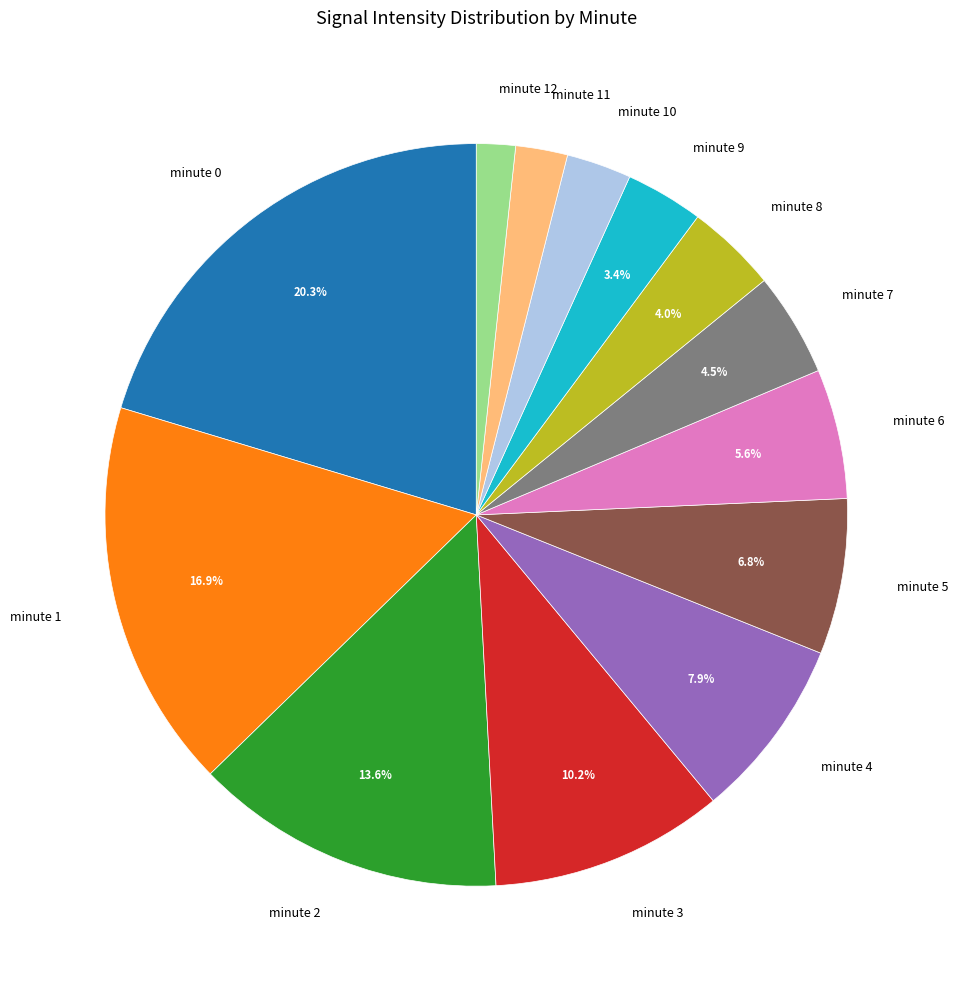

Does any single category account for the majority?

No